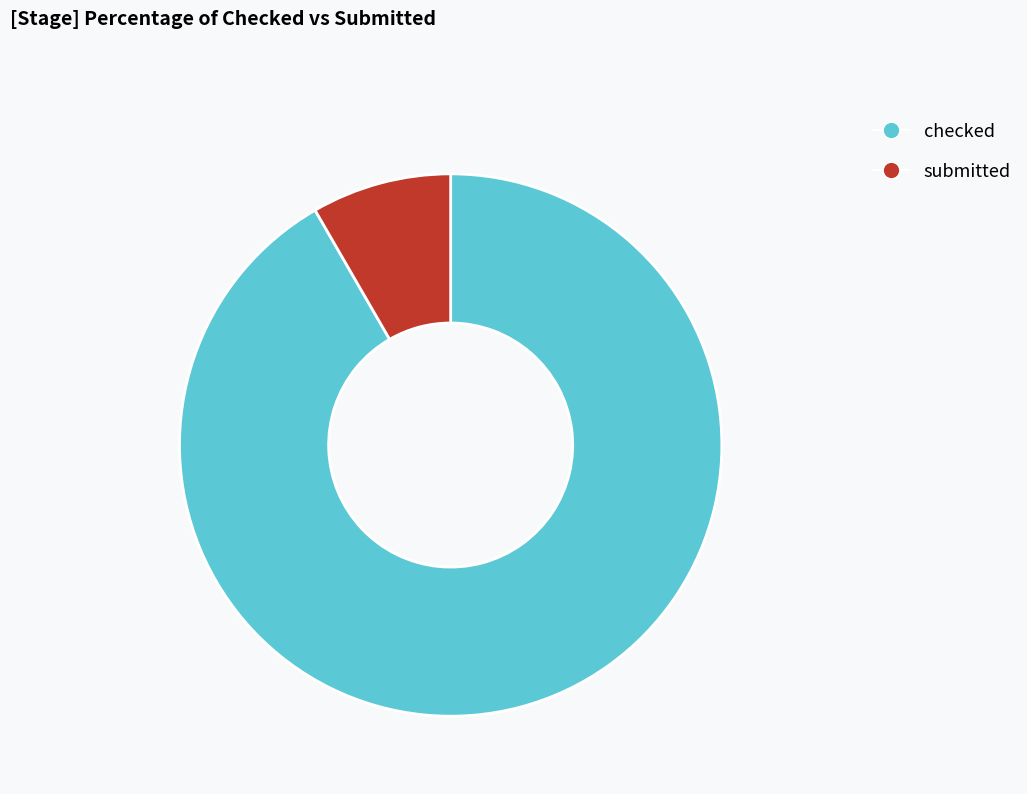

What is the ratio of the value at checked to the value at submitted?

11.0